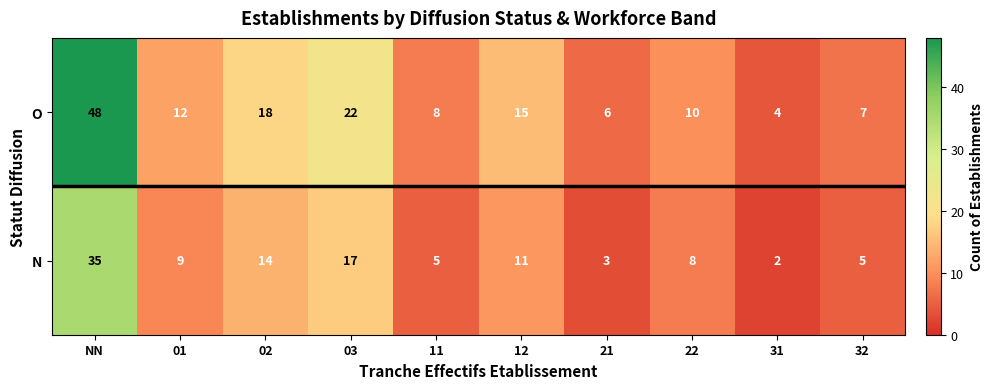

List the series in order of their overall mean, highest first.

O, N